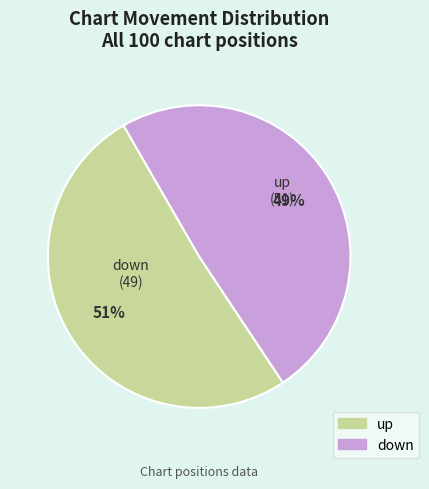

To the nearest percent, what is the difference between the largest and smallest slice percentages?

2%